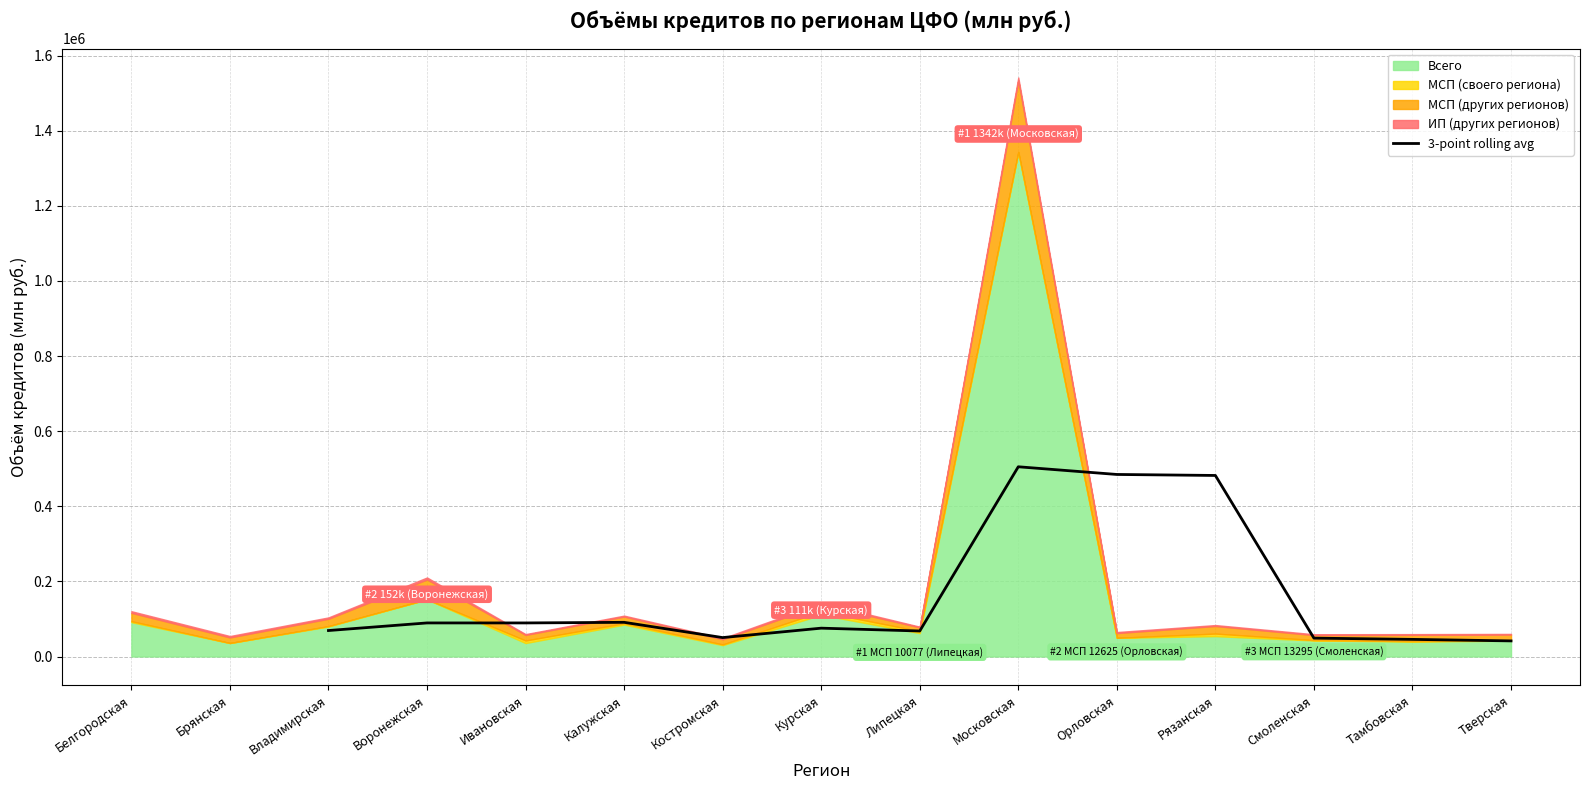

What is the minimum value for 3-point rolling avg?

41548.3